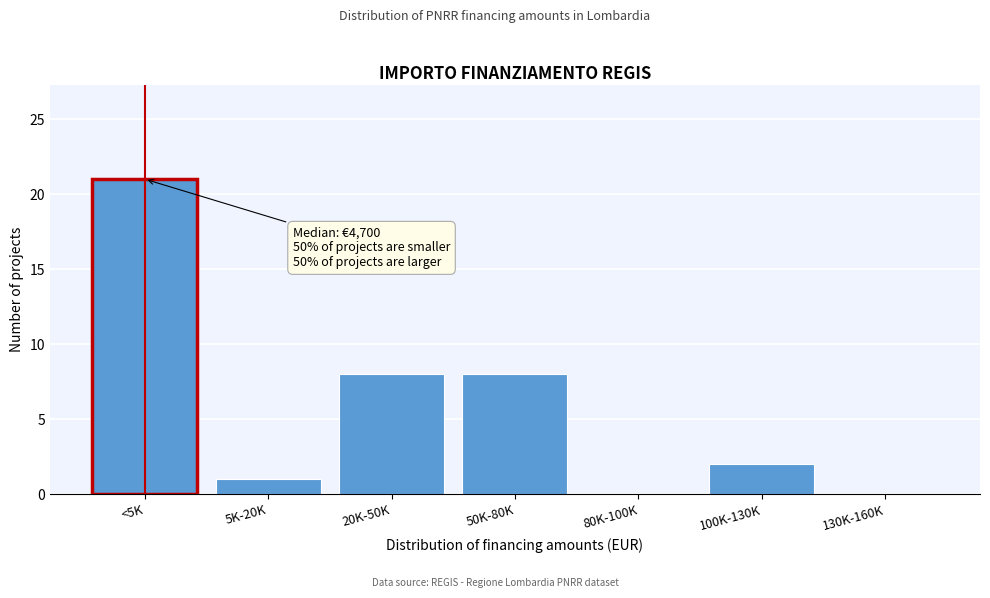

Reading right to left, transcribe all the data shown in this chart.

130K-160K=0	100K-130K=2	80K-100K=0	50K-80K=8	20K-50K=8	5K-20K=1	<5K=21